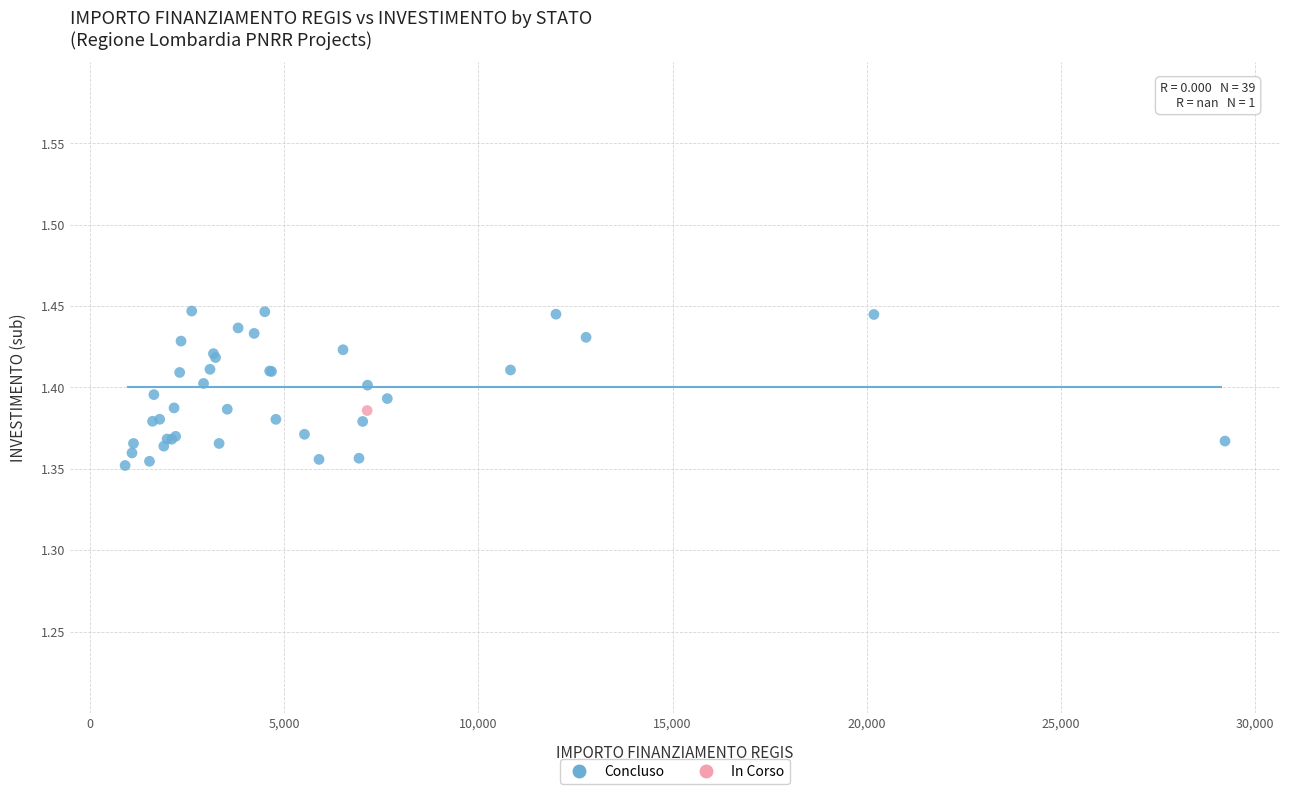

What are all the series names shown in the legend?

Concluso, In Corso